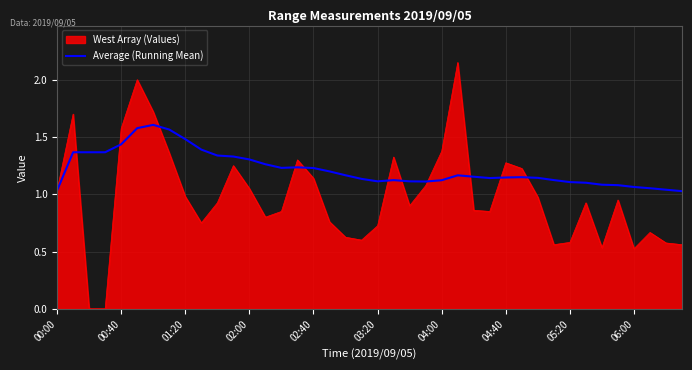

List the series in order of their overall mean, highest first.

Average (Running Mean), West Array (Values)